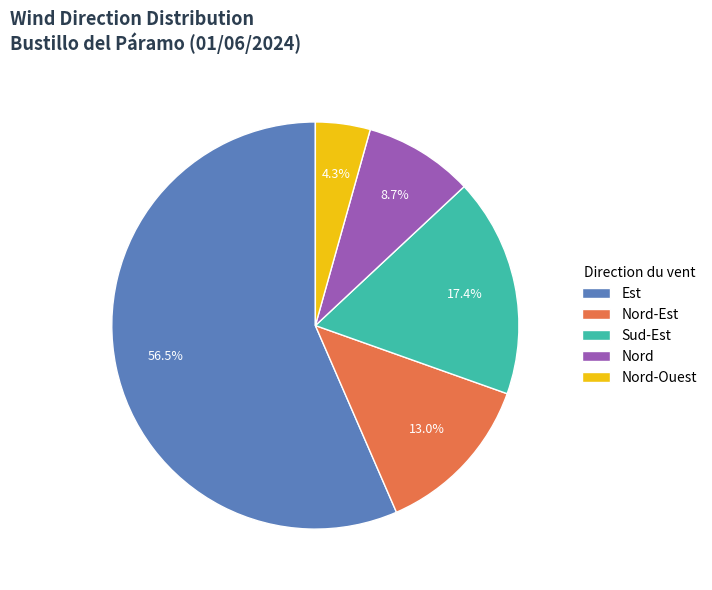

Combined, do Nord and Sud-Est account for over 50%?

No